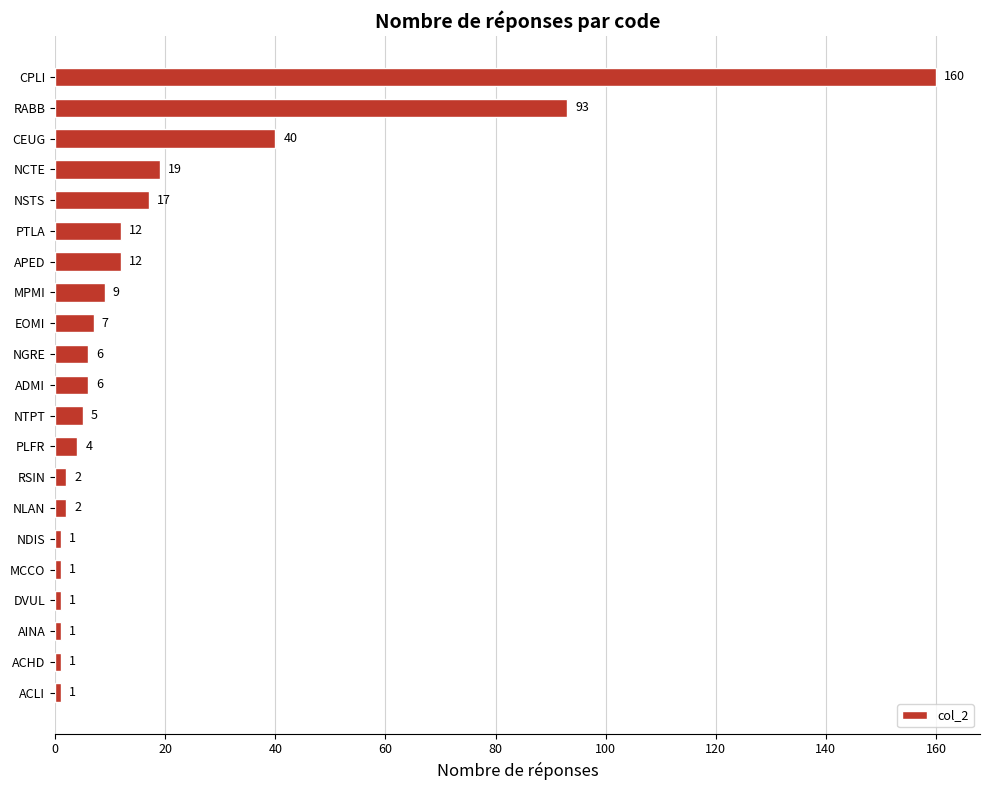

Is it true that the value at CEUG is 17?

False